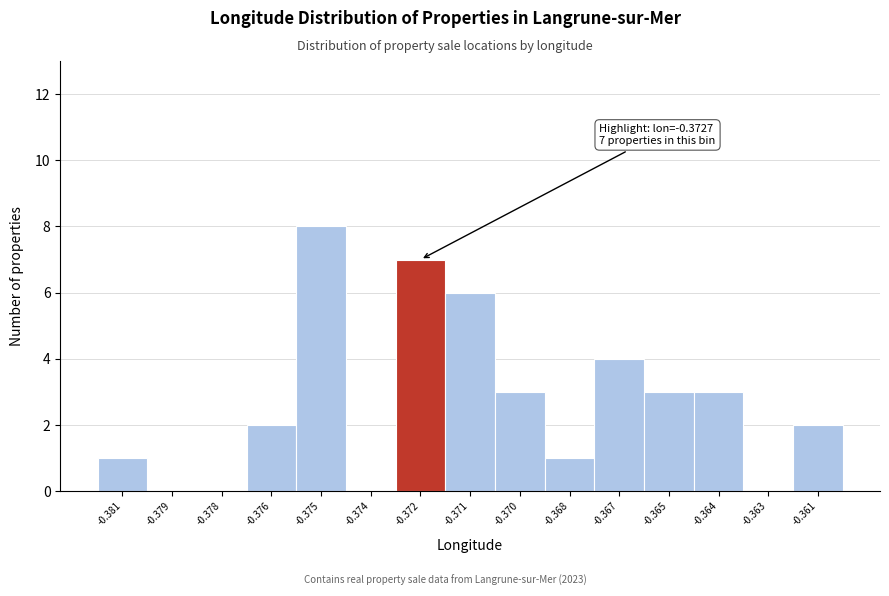

Reading left to right, list all the values displayed in this chart.

-0.381=1	-0.379=0	-0.378=0	-0.376=2	-0.375=8	-0.374=0	-0.372=7	-0.371=6	-0.370=3	-0.368=1	-0.367=4	-0.365=3	-0.364=3	-0.363=0	-0.361=2